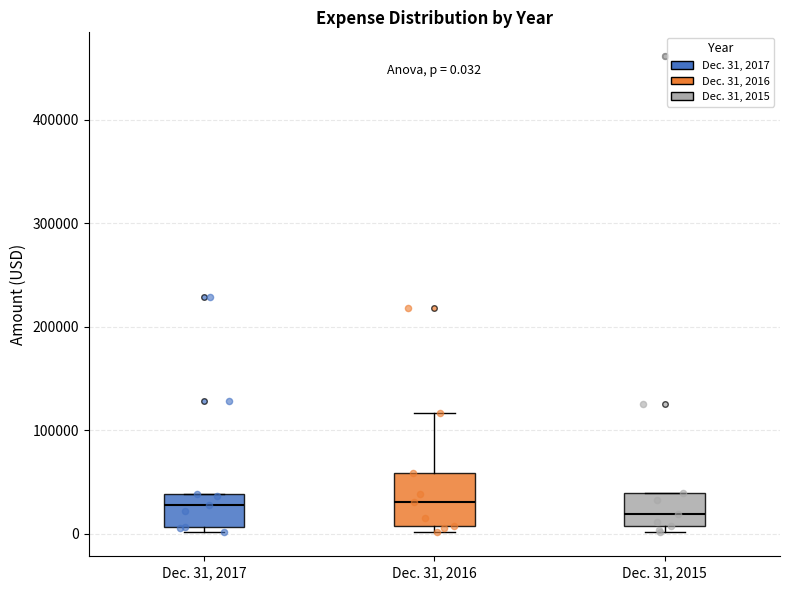

Which box is the tallest, from its lower edge to its upper edge?

Dec. 31, 2016